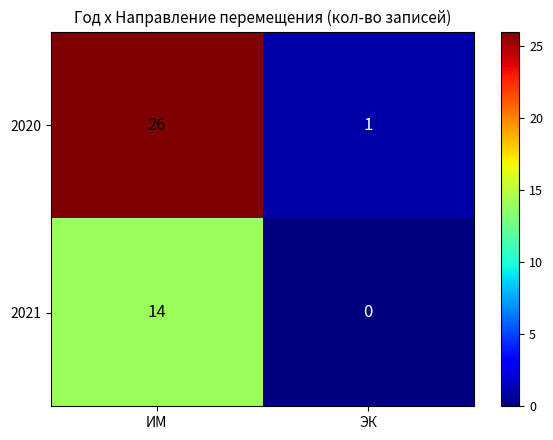

Rank the series at ЭК from highest to lowest value.

2020, 2021